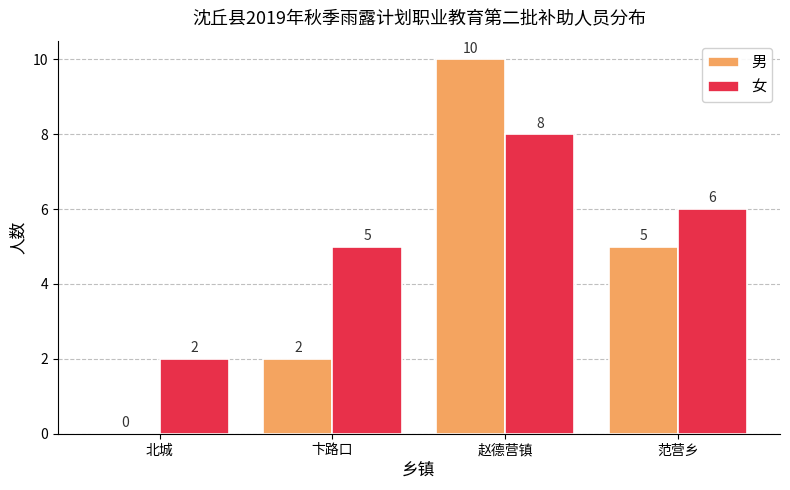

Is the value of 男 at 范营乡 greater than the value of 女 at 北城?

Yes